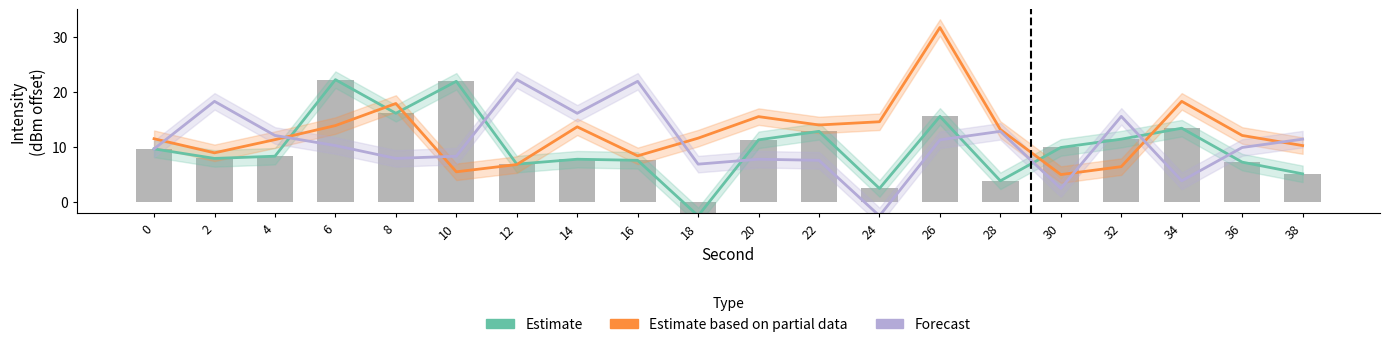

The value at 34 is 13.3. True or false?

True